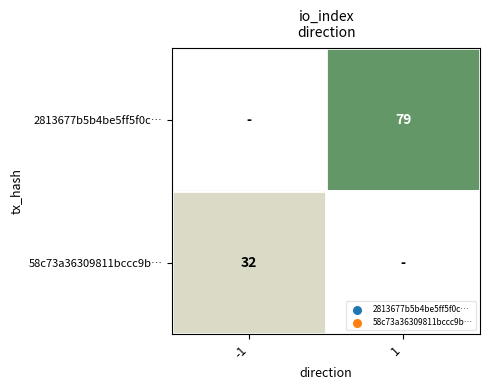

True or false: 58c73a36309811bccc9b… has a value of 32 at -1.

True